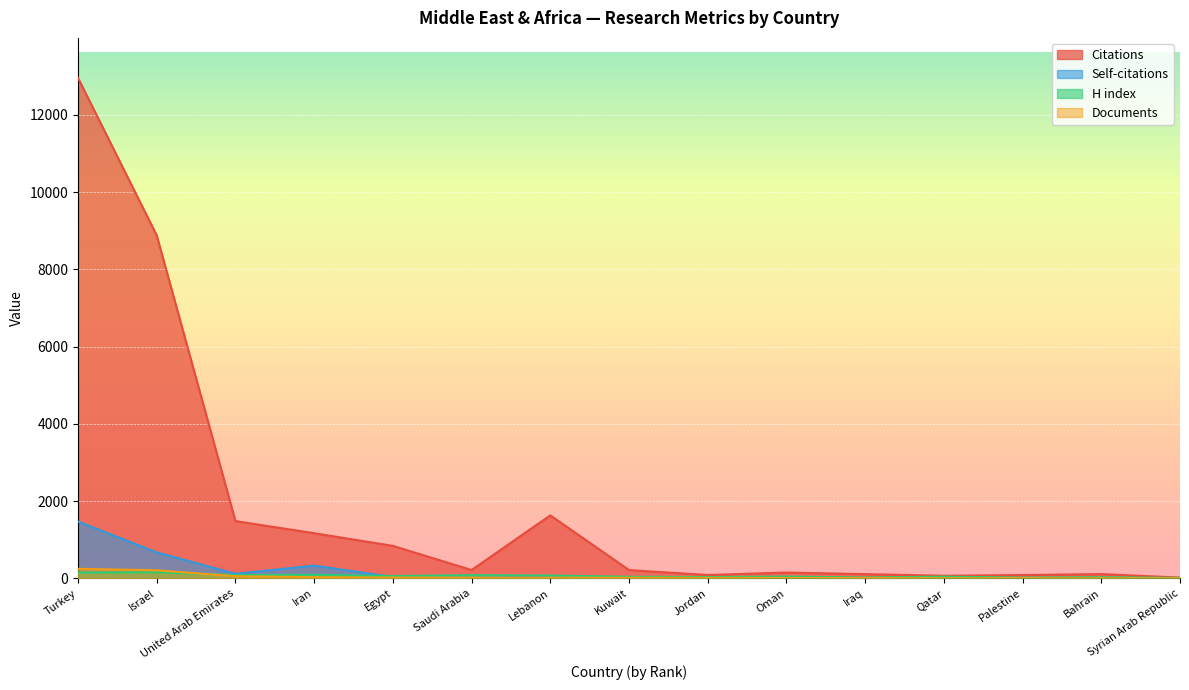

Reading right to left, extract all data points from this chart.

Citations: Syrian Arab Republic=19	Bahrain=109	Palestine=85	Qatar=67	Iraq=108	Oman=150	Jordan=86	Kuwait=214	Lebanon=1630	Saudi Arabia=215	Egypt=840	Iran=1168	United Arab Emirates=1482	Israel=8875	Turkey=12953
Self-citations: Syrian Arab Republic=4	Bahrain=2	Palestine=3	Qatar=6	Iraq=0	Oman=4	Jordan=21	Kuwait=8	Lebanon=50	Saudi Arabia=18	Egypt=35	Iran=329	United Arab Emirates=117	Israel=671	Turkey=1470
H index: Syrian Arab Republic=12	Bahrain=29	Palestine=19	Qatar=44	Iraq=23	Oman=46	Jordan=34	Kuwait=41	Lebanon=73	Saudi Arabia=82	Egypt=61	Iran=90	United Arab Emirates=83	Israel=156	Turkey=147
Documents: Syrian Arab Republic=1	Bahrain=3	Palestine=3	Qatar=5	Iraq=7	Oman=8	Jordan=11	Kuwait=14	Lebanon=16	Saudi Arabia=18	Egypt=20	Iran=30	United Arab Emirates=54	Israel=208	Turkey=246